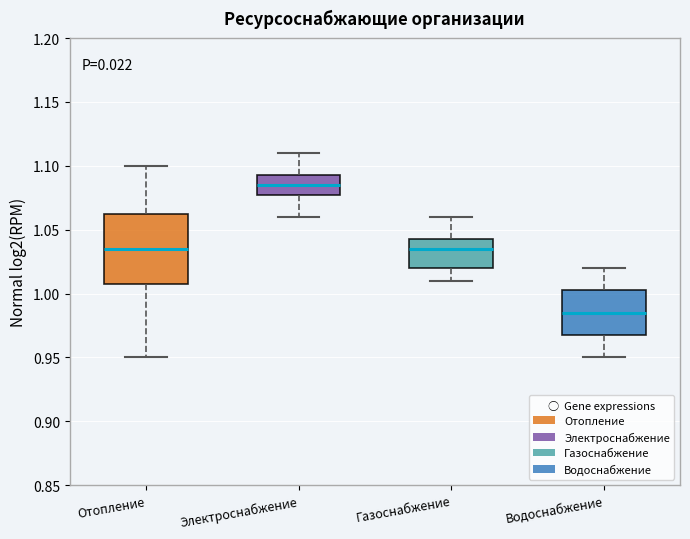

Which box's median line is the highest?

Электроснабжение